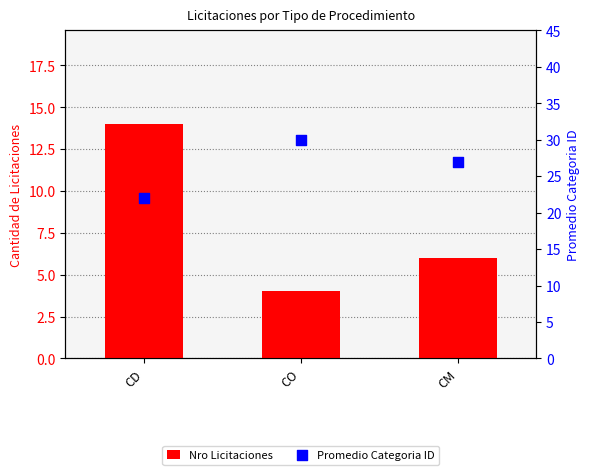

Which series has the widest spread of Y values?

Nro Licitaciones